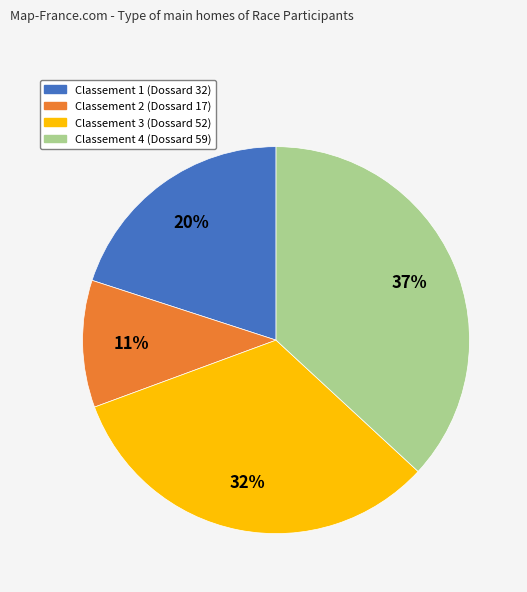

Is there a majority slice in this chart?

No